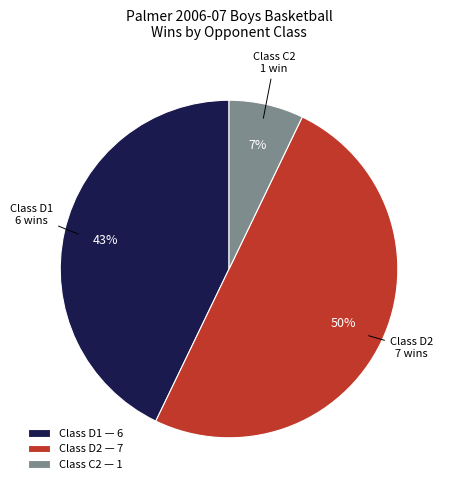

Approximately how many times larger is the value at Class D2 compared to Class D1?

1.2